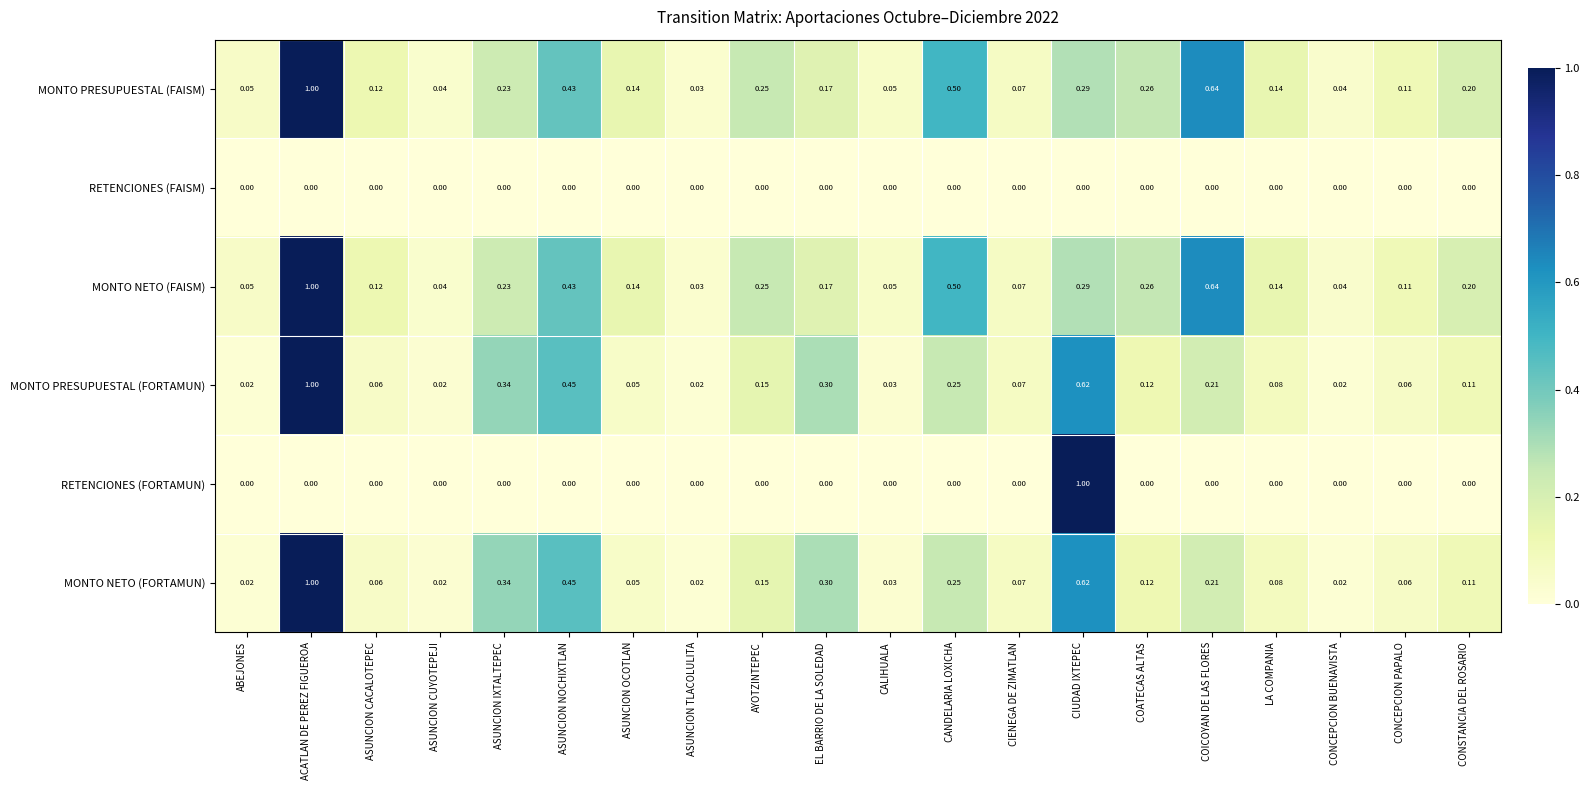

How many series are shown in this chart?

6